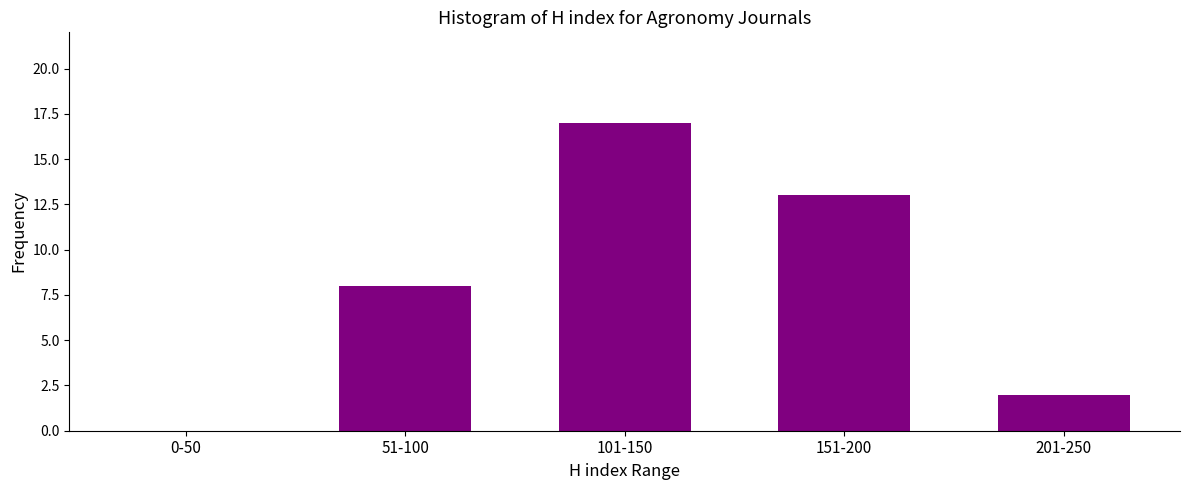

Reading left to right, transcribe all the data shown in this chart.

0-50=0	51-100=8	101-150=17	151-200=13	201-250=2